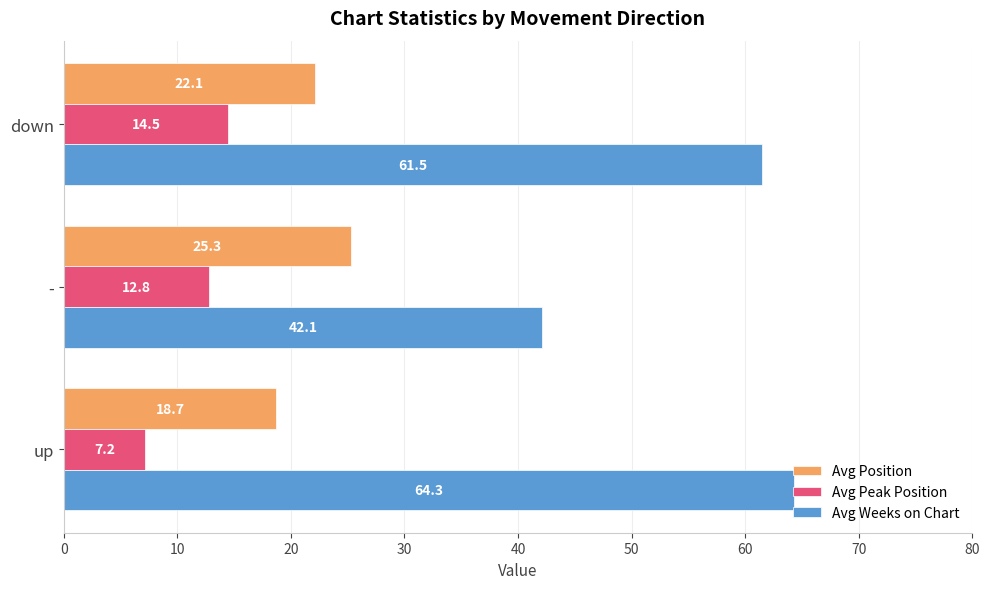

What is the sum of all Avg Position values?

66.1